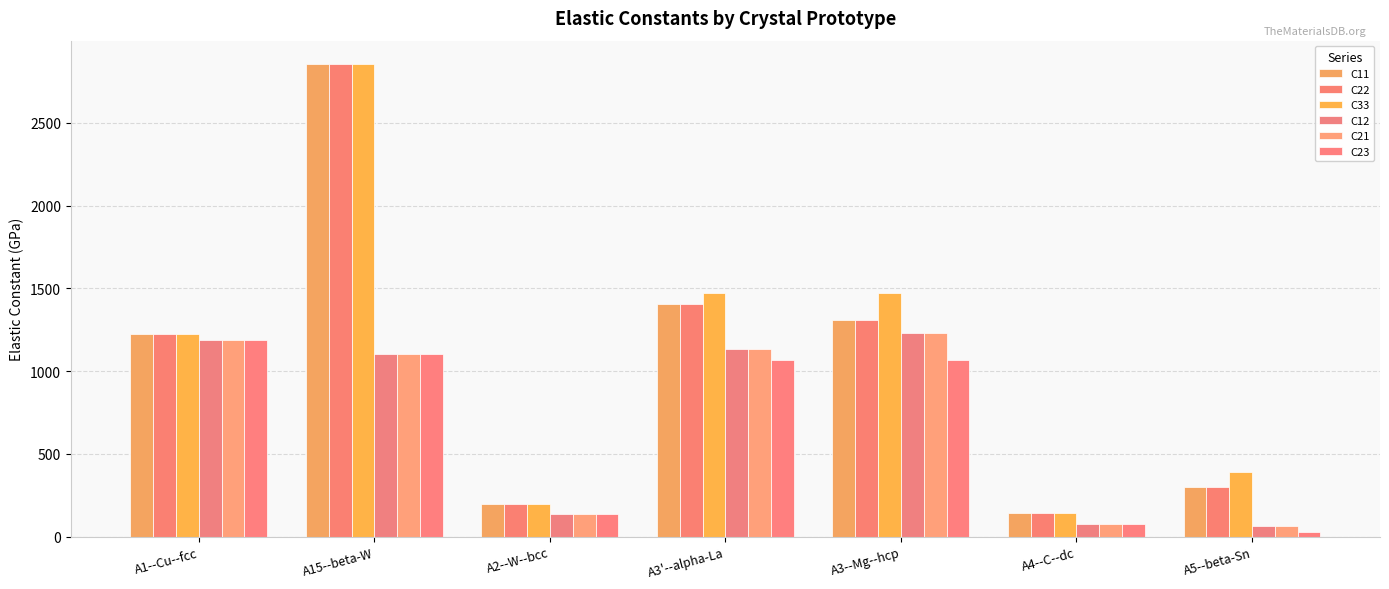

What is the label of the 2nd bar from the left?

A15--beta-W